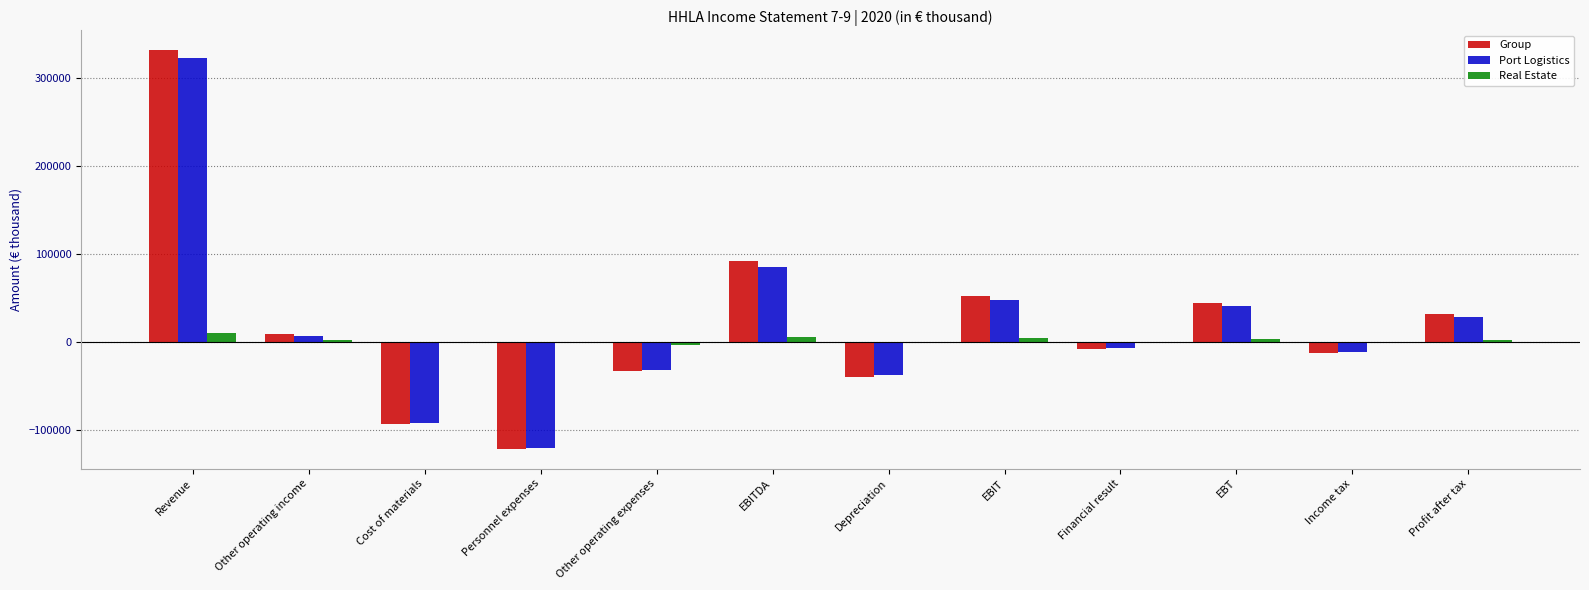

Is it true that Port Logistics equals 140539 at EBITDA?

False